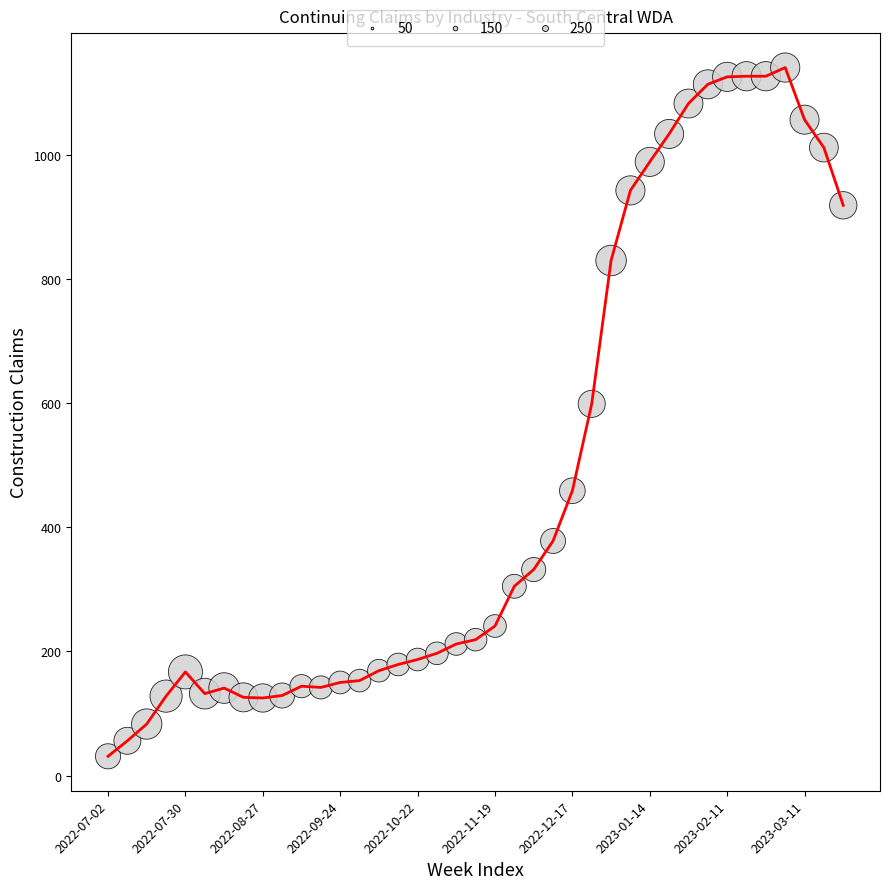

What Y value in the scatter plot is closest to 586?

599